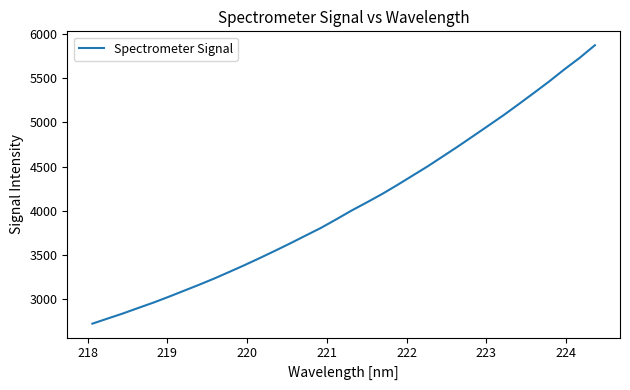

What is the greatest value displayed?

5872.6